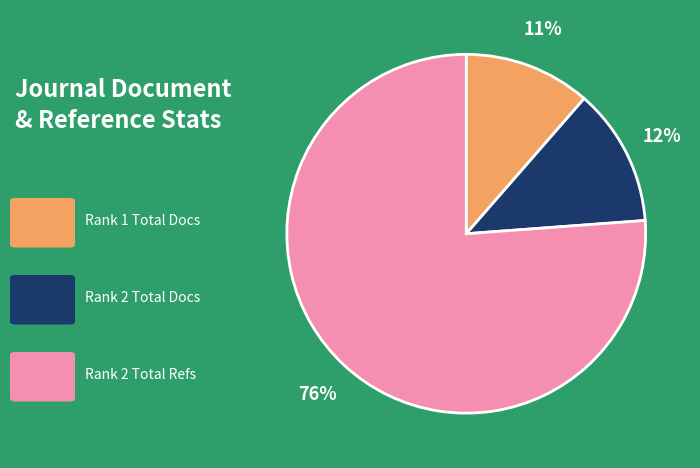

To the nearest percent, what is the average slice percentage?

33%